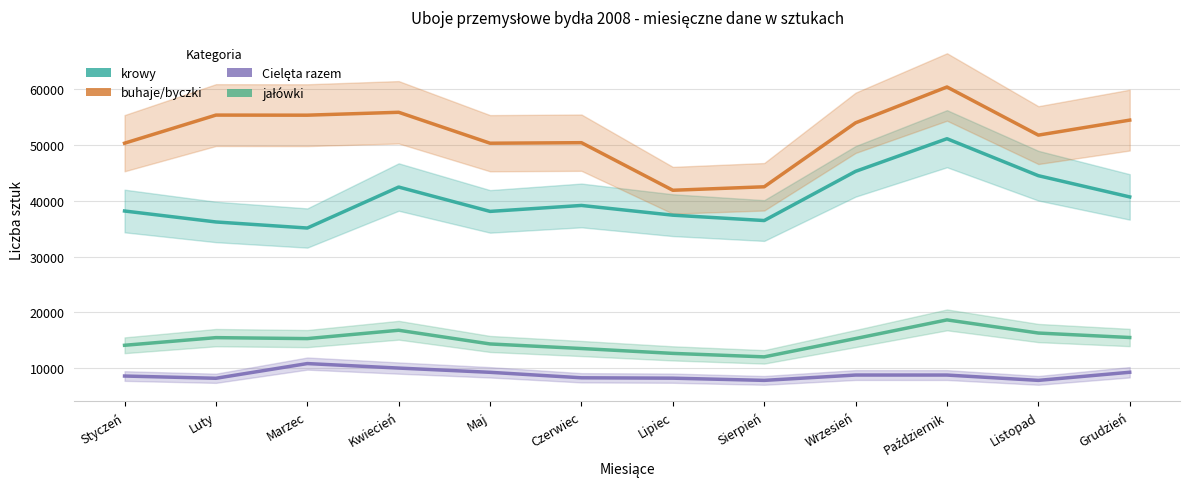

At which category does krowy reach its first local valley?

Marzec